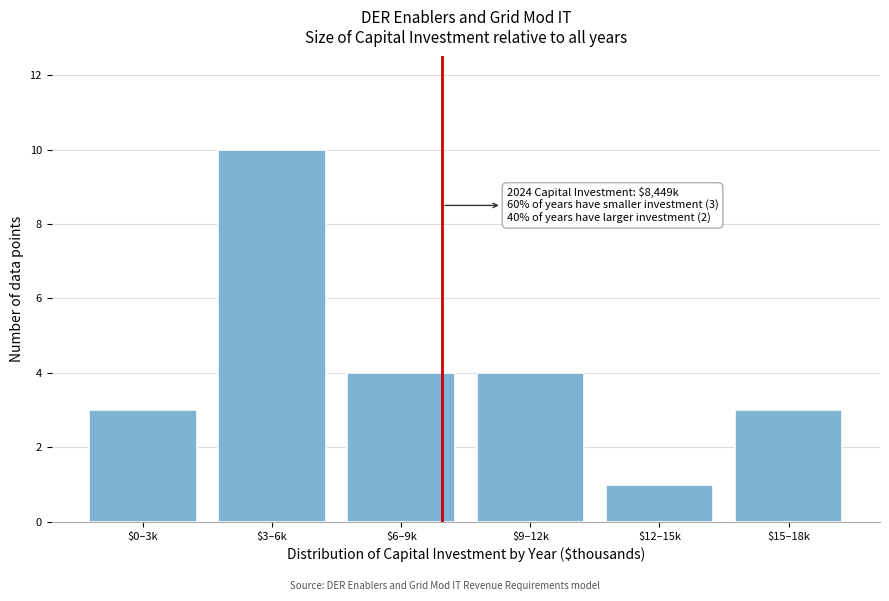

Reading left to right, list all the values displayed in this chart.

3	10	4	4	1	3